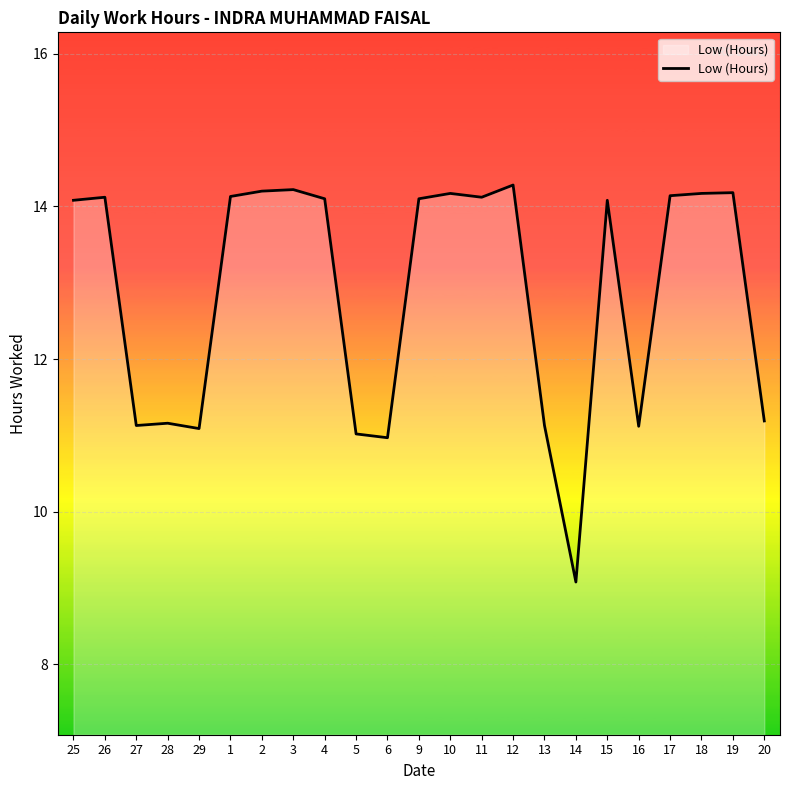

What is the difference between the maximum and minimum values?

5.2